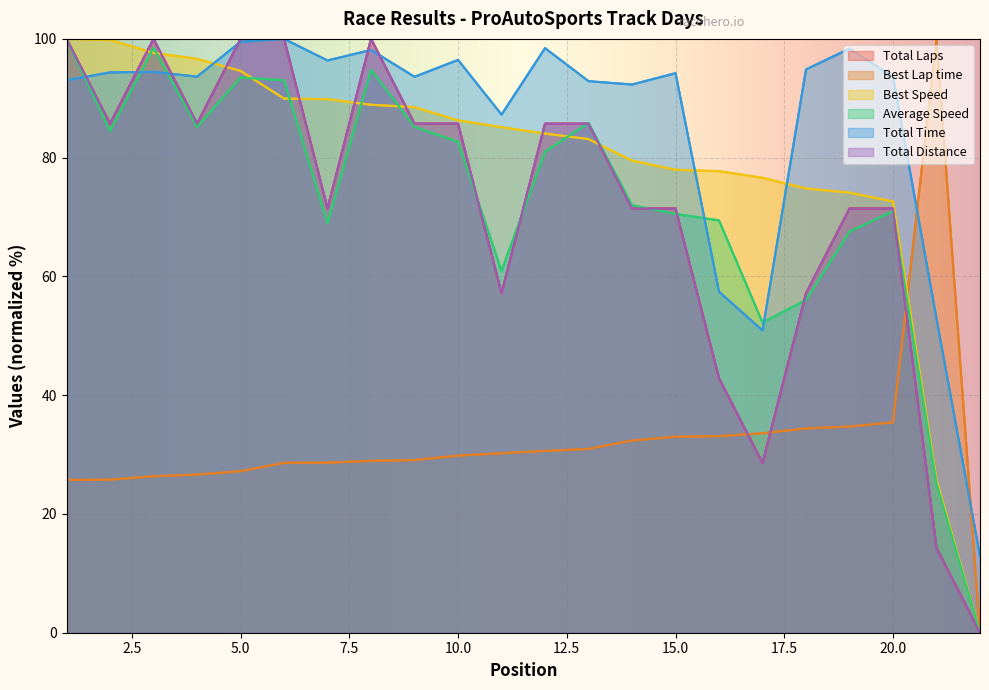

Where do Total Time and Average Speed first cross each other?

1 and 2